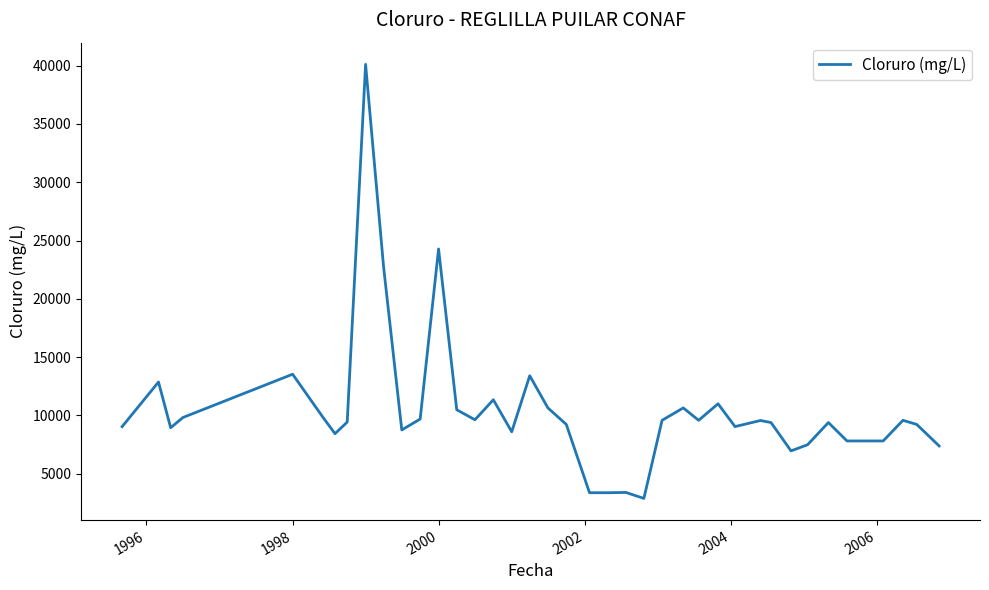

What is the difference between the maximum and minimum values?

37243.4